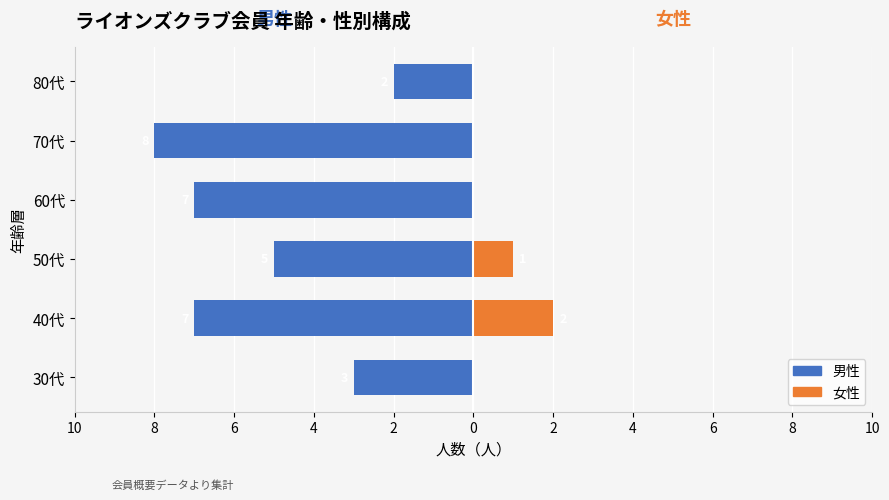

Count the number of data series in this chart.

2